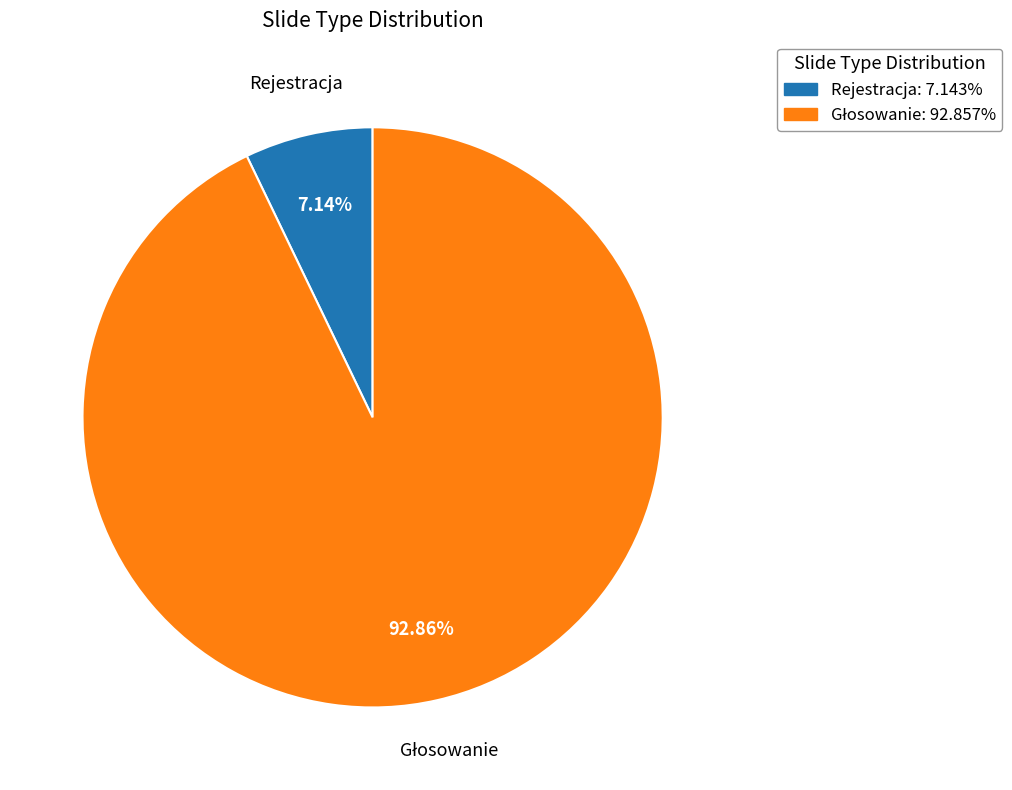

What is the smallest slice in the pie chart?

Rejestracja